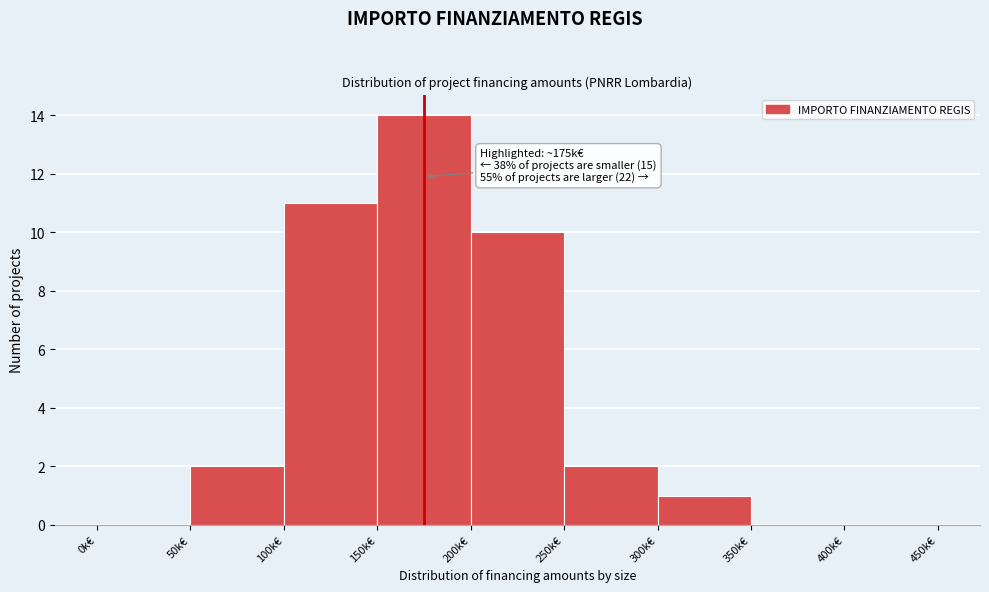

Reading left to right, list all the values displayed in this chart.

0k€=0	50k€=2	100k€=11	150k€=14	200k€=10	250k€=2	300k€=1	350k€=0	400k€=0